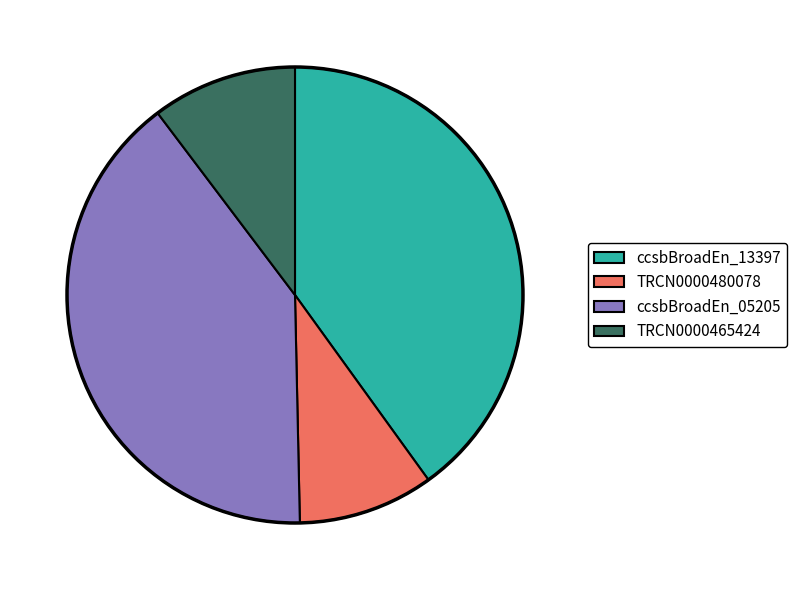

How many slices are in this pie chart?

4